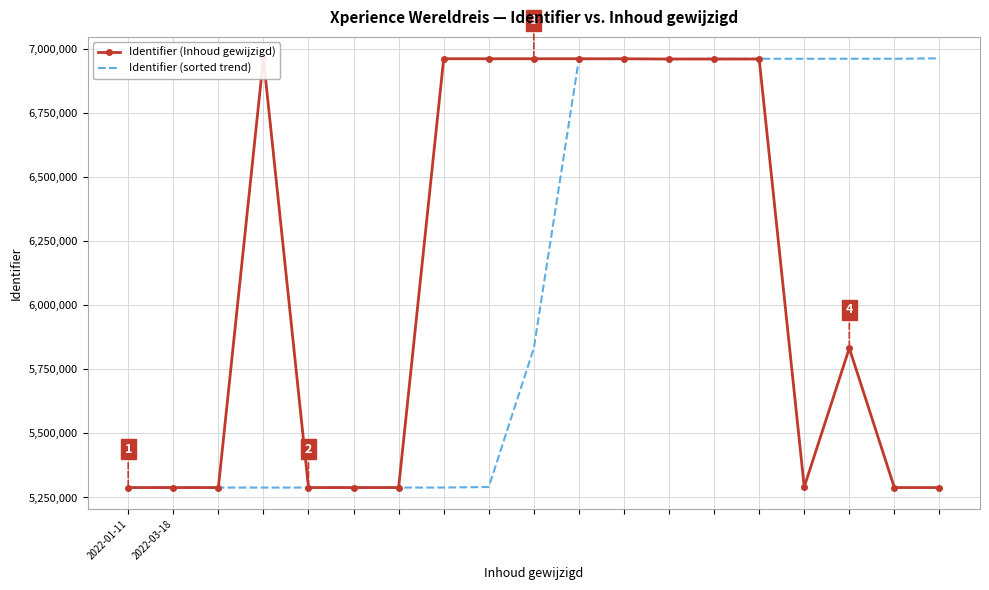

What is the value of the Identifier (Inhoud gewijzigd) point at the 17th from the left?

5833135